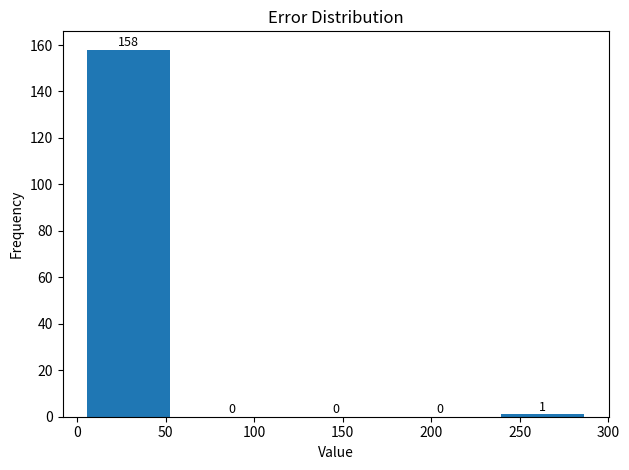

How tall is the bar that spans 235 to 290 on the x-axis? The bar edges are not printed on the chart, so give them approximately, as read against the axis.

1